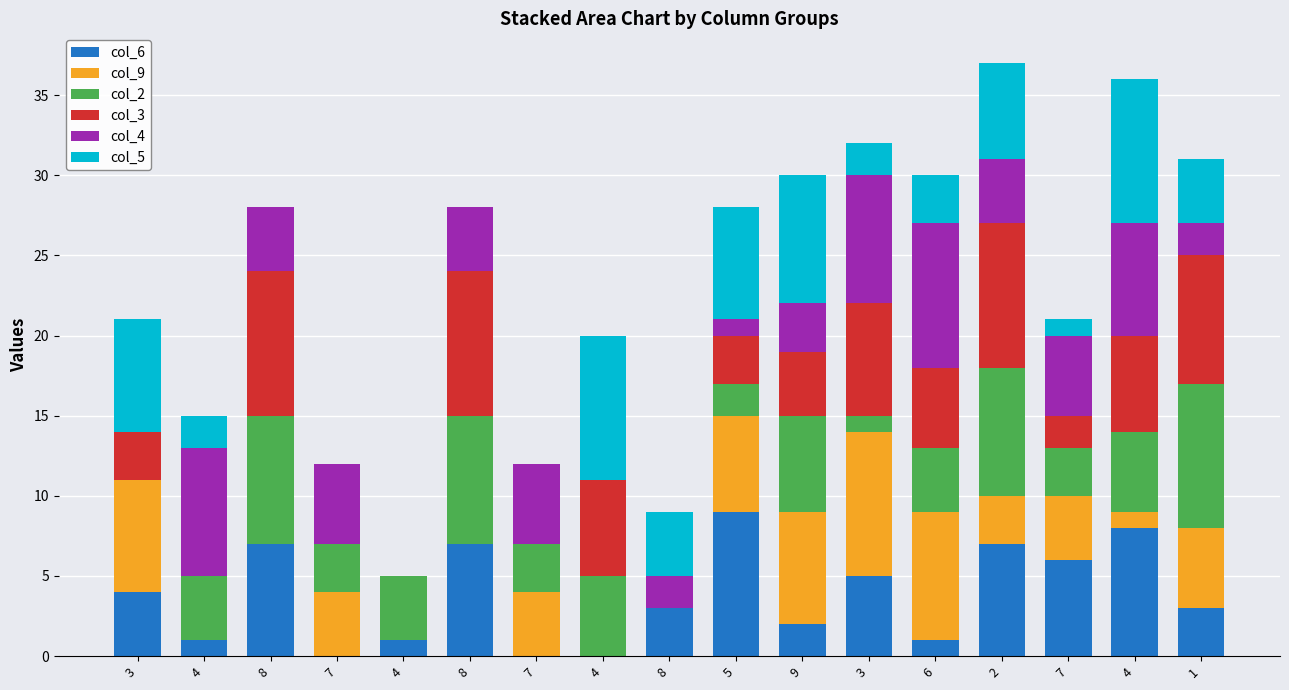

Rank the series at 5 from highest to lowest value.

col_6, col_5, col_9, col_3, col_2, col_4